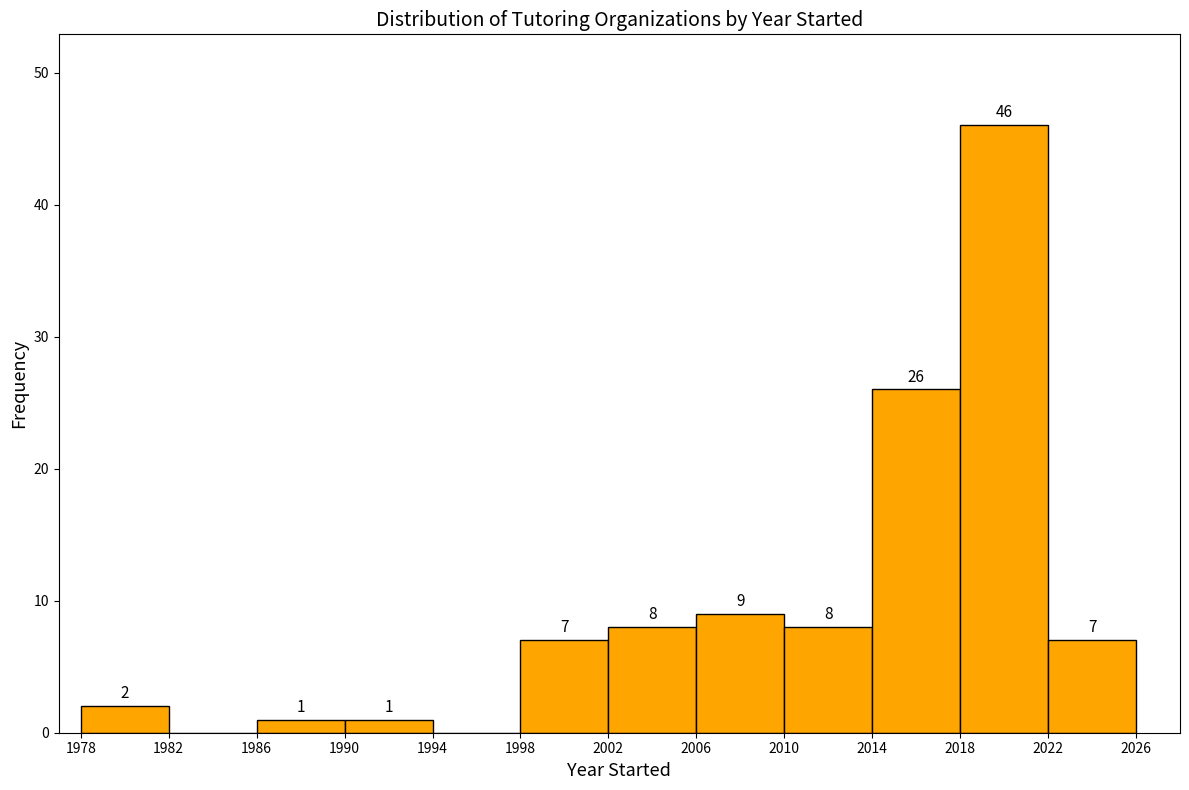

Which range on the x-axis has the tallest bar?

2018 to 2022